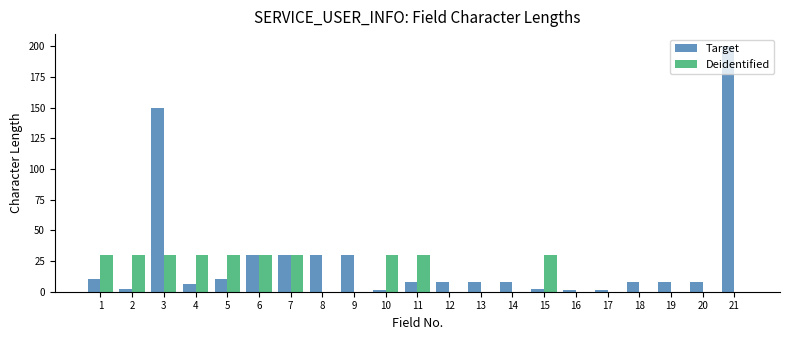

Which series changed the most between 8 and 12?

Target